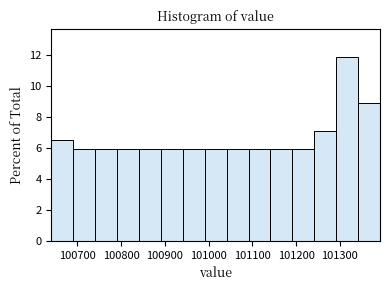

Reading left to right, list every bar in this chart as the range it spans on the x-axis followed by its height. Neither the bar edges nor the heights are printed on the chart, so give them approximately, as read against the axes.

100640 to 100690: 6.6
100690 to 100740: 6.0
100740 to 100790: 6.0
100790 to 100840: 6.0
100840 to 100890: 6.0
100890 to 100940: 6.0
100940 to 100990: 6.0
100990 to 101040: 6.0
101040 to 101090: 6.0
101090 to 101140: 6.0
101140 to 101190: 6.0
101190 to 101240: 6.0
101240 to 101290: 7.2
101290 to 101340: 12.0
101340 to 101390: 9.0